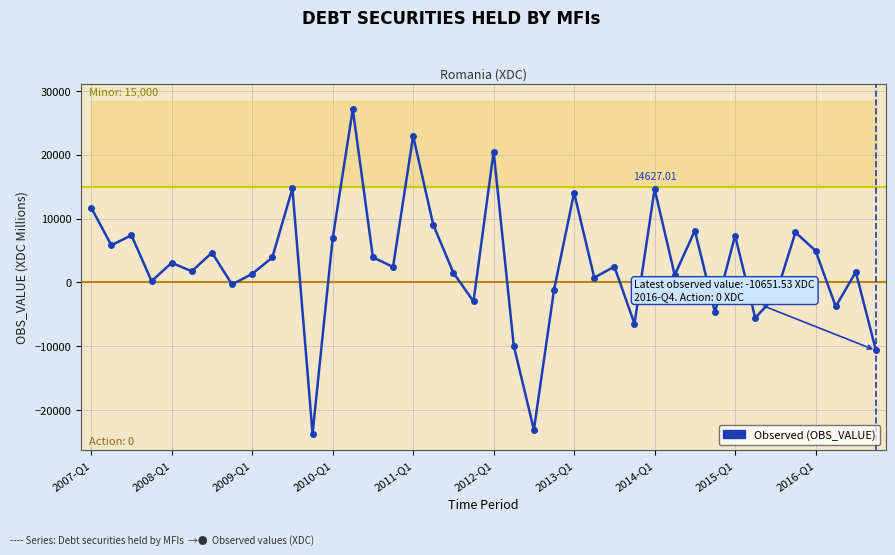

List the labels in order of value, smallest first.

11, 22, 39, 21, 27, 33, 31, 37, 19, 34, 23, 2014-Q1, 2010-Q1, 25, 29, 2015-Q1, 18, 38, 2012-Q1, 15, 26, 2011-Q1, 2016-Q1, 14, 2013-Q1, 36, 2008-Q1, 12, 32, 2009-Q1, 35, 30, 17, 2007-Q1, 24, 28, 10, 20, 16, 13